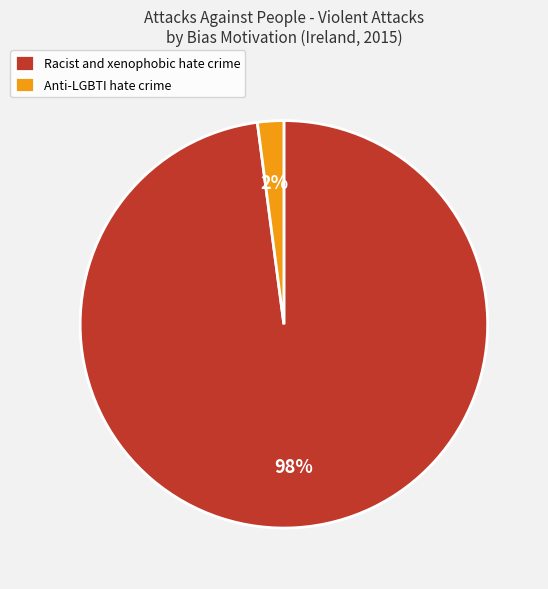

Do Anti-LGBTI hate crime and Racist and xenophobic hate crime together represent more than half of the pie?

Yes